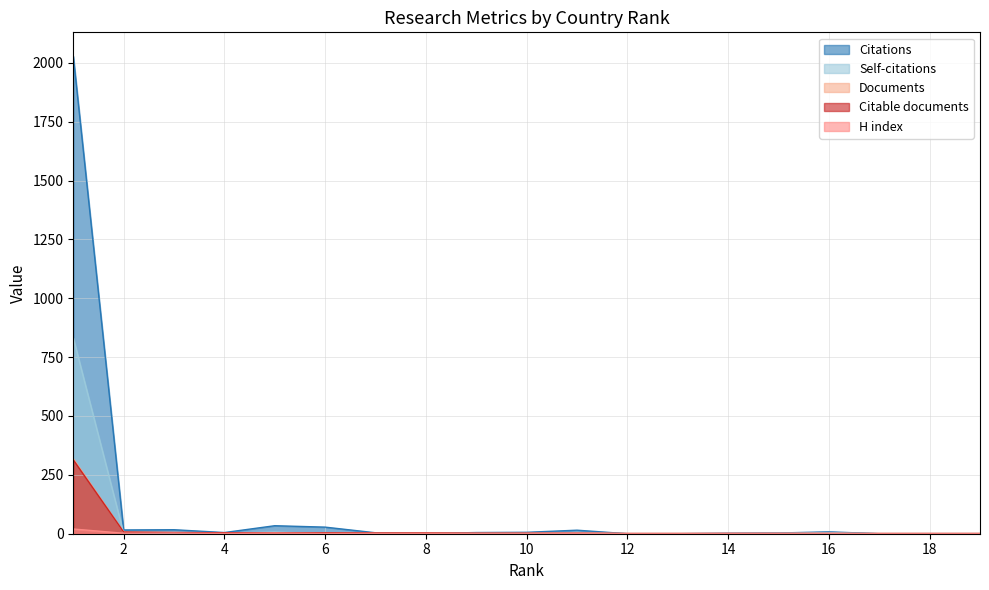

Which series has the largest total across all categories?

Citations